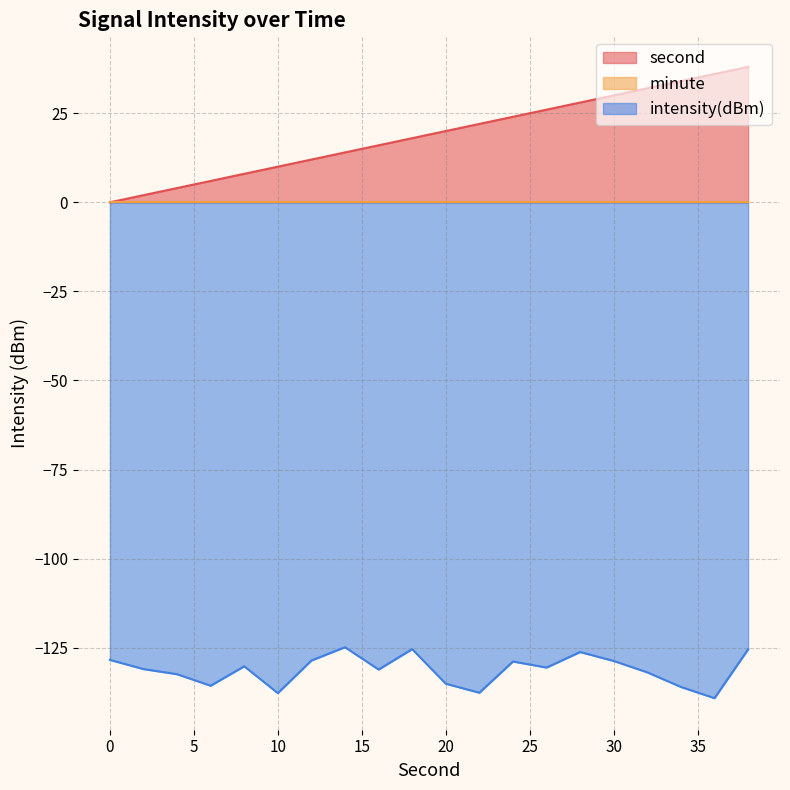

What is the value of the second point at the 12th from the left?

22.0